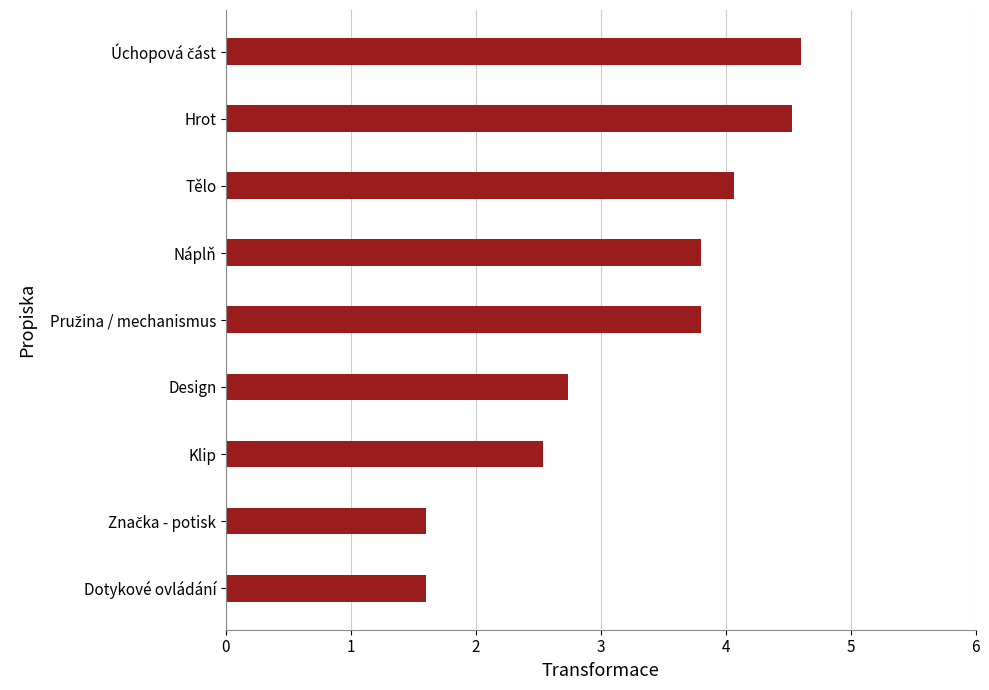

What is the minimum value shown in the chart?

1.6